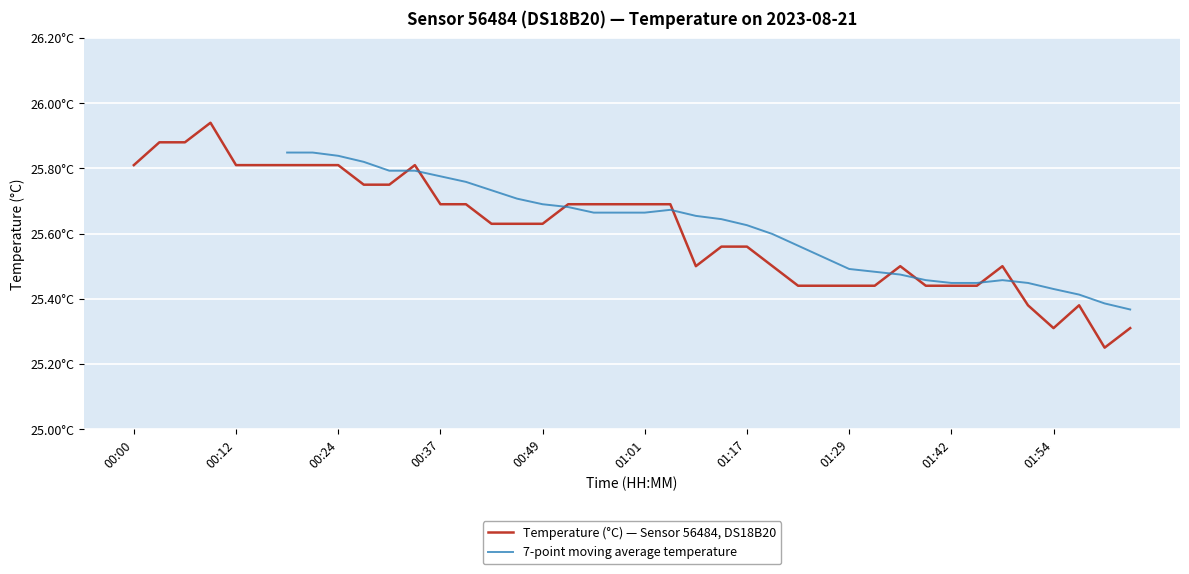

Which has a higher value, 00:43 or 00:55?

00:55